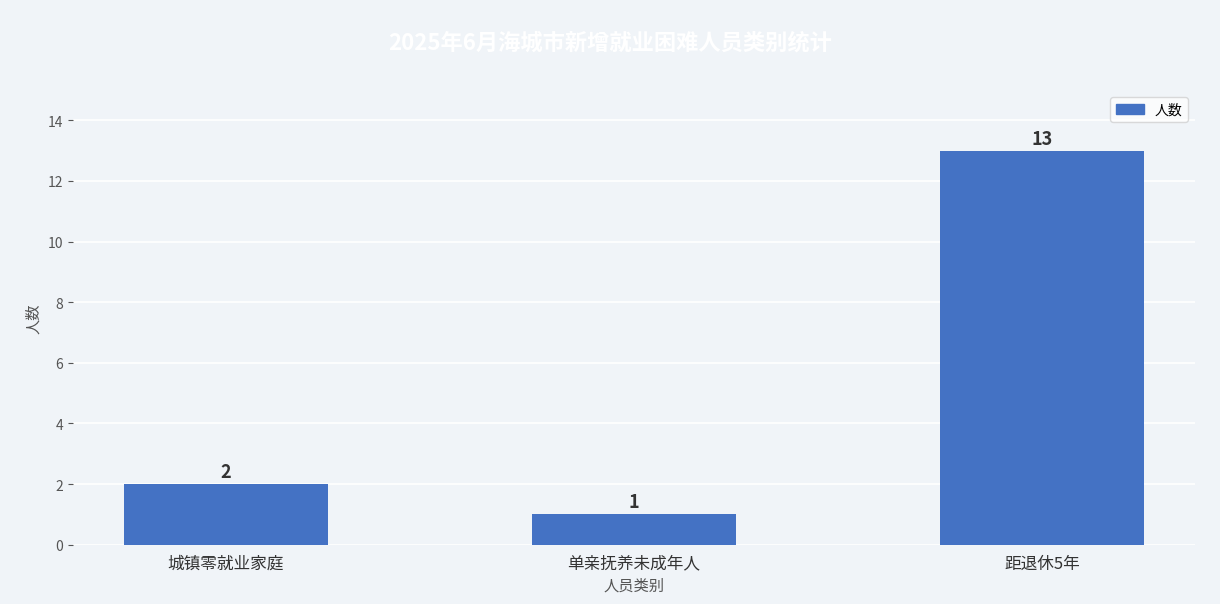

List the labels in order of value, smallest first.

单亲抚养未成年人, 城镇零就业家庭, 距退休5年